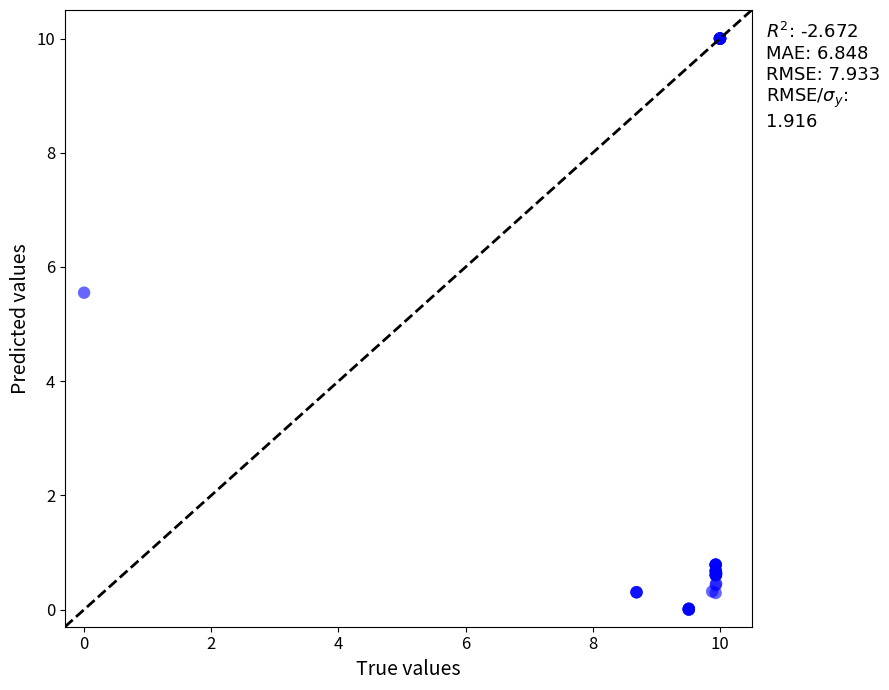

What Y value in the scatter plot is closest to 5?

5.5